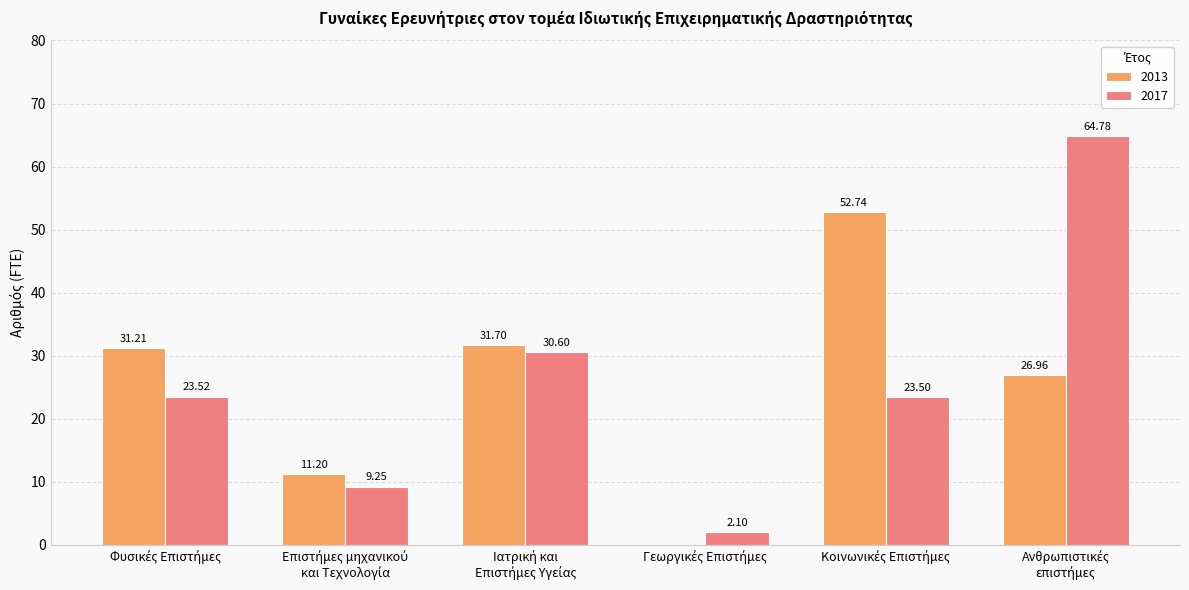

What are all the series names shown in the legend?

2013, 2017